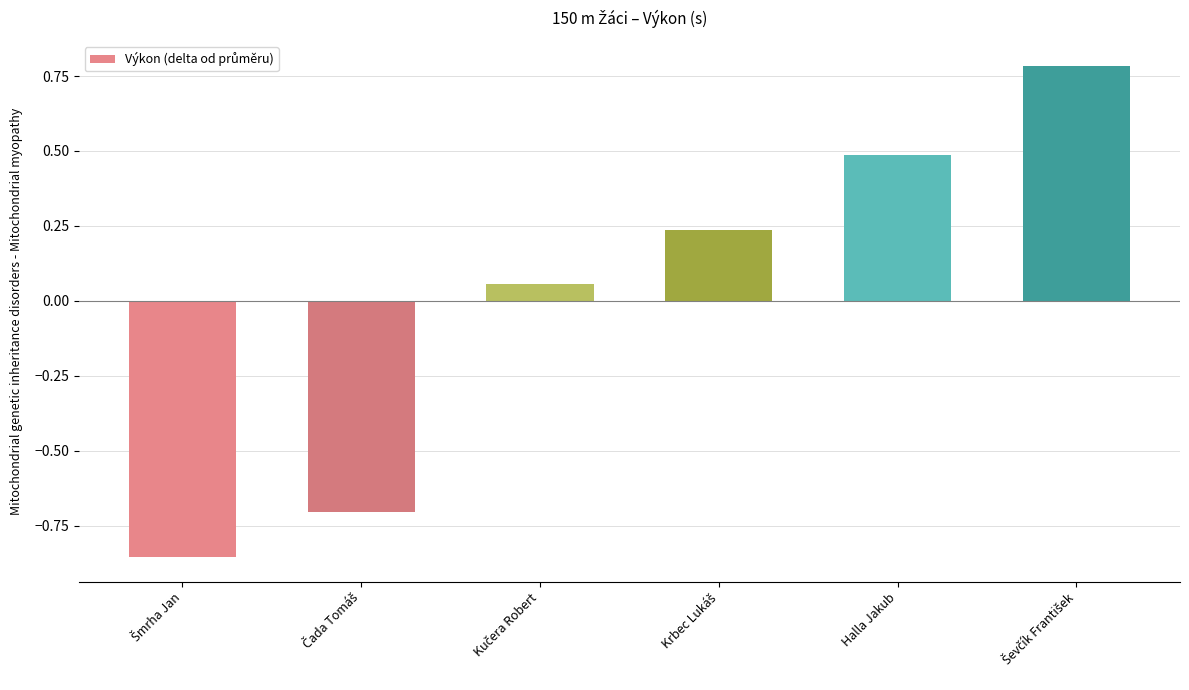

What is the difference between the second highest and minimum values?

1.3